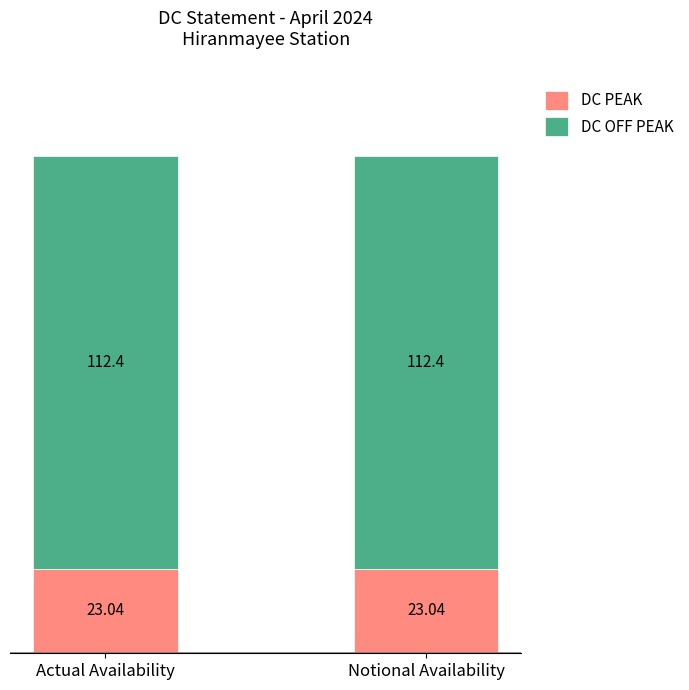

What is the total value across all series at Actual Availability?

135.4